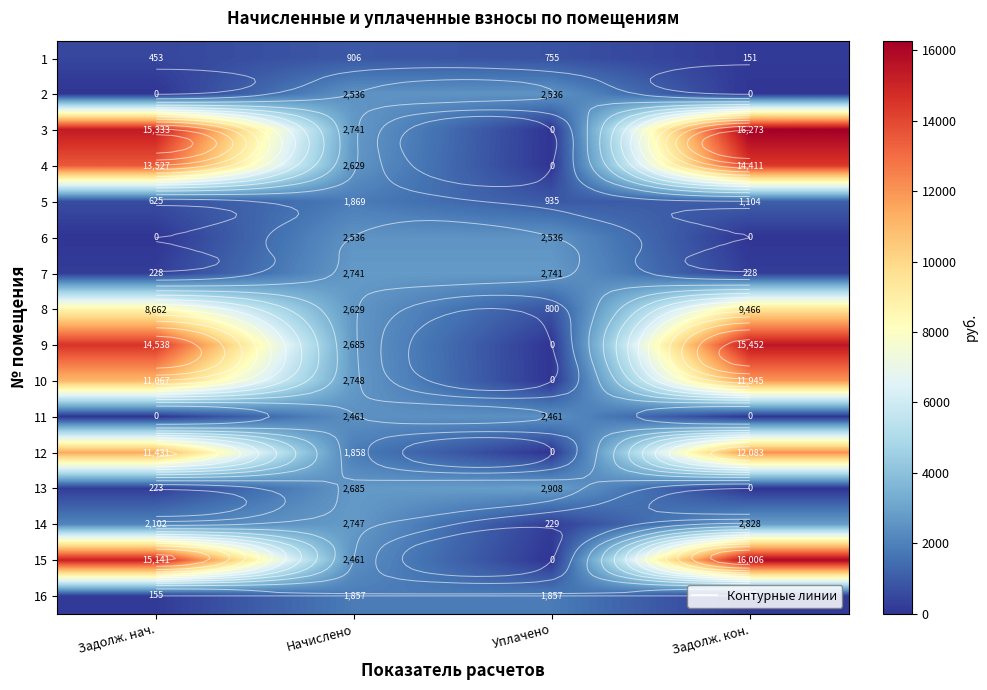

What is the total value across all series at Начислено?

38087.7